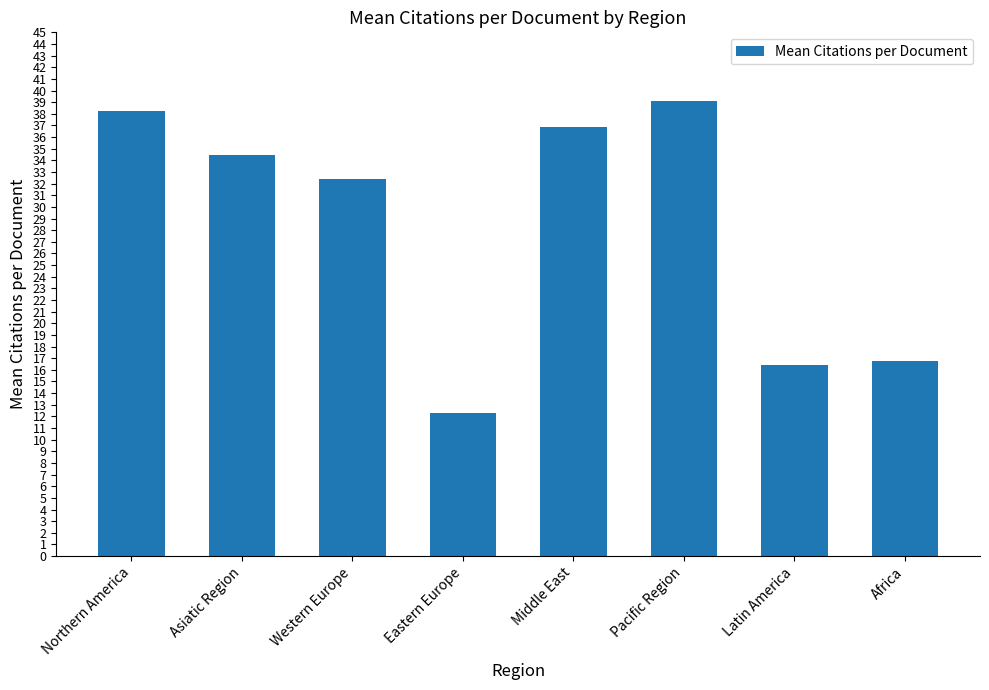

True or false: the data shows 55.7 at Western Europe.

False